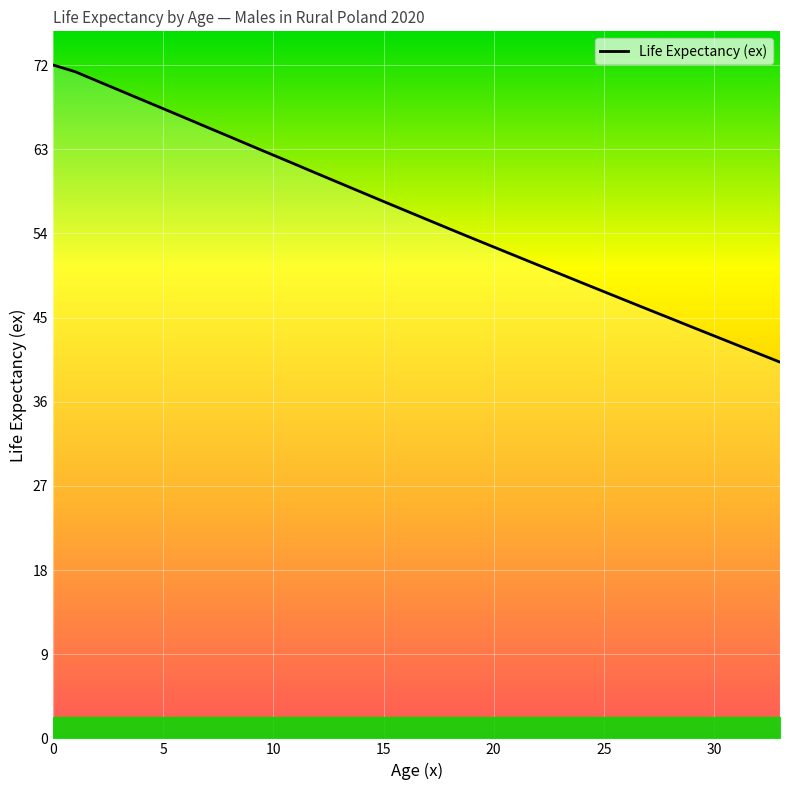

What is the difference between the maximum and minimum values?

31.8